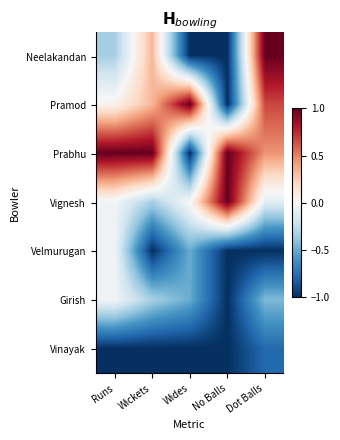

At which category does the chart reach its minimum across all series?

Wides